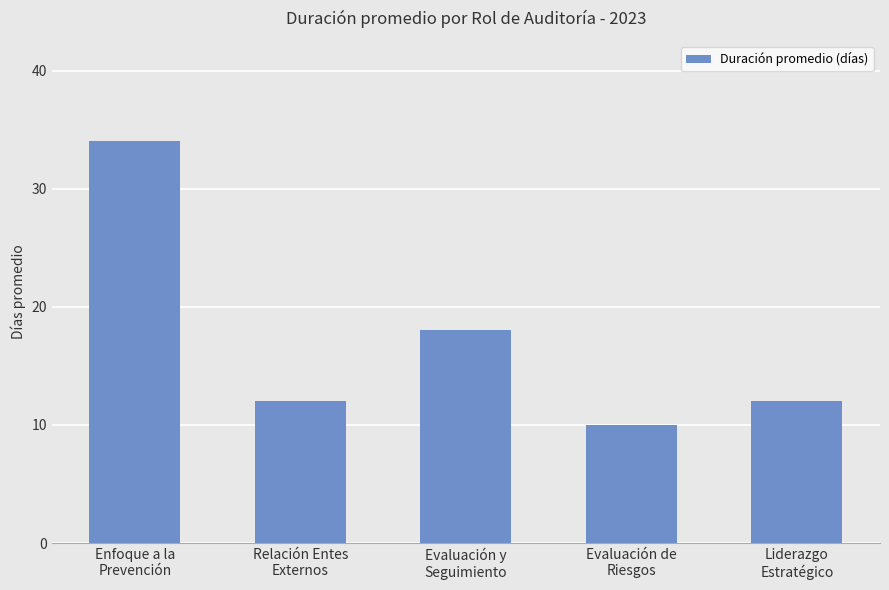

What is the value of the 2nd bar from the left?

12